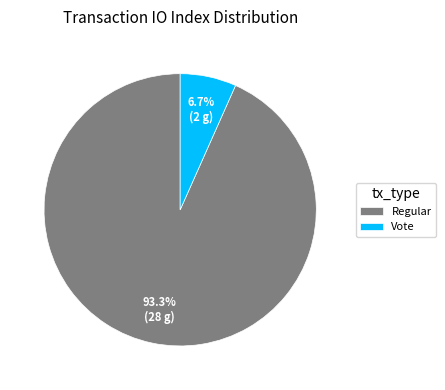

Rank the categories by value from highest to lowest.

Regular, Vote